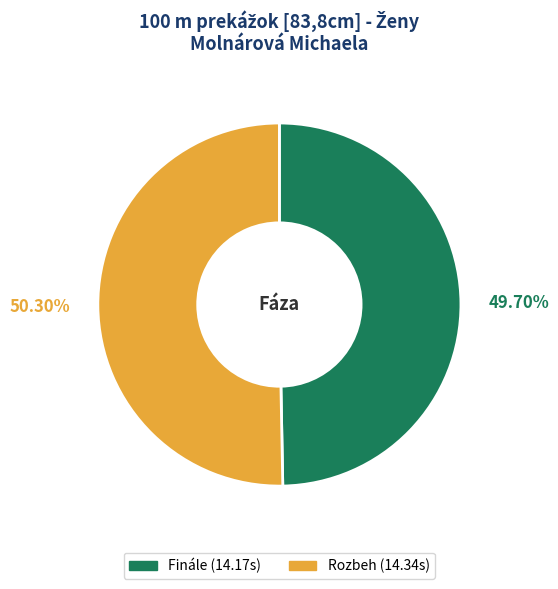

What portion of the pie excludes Finále?

50.3%